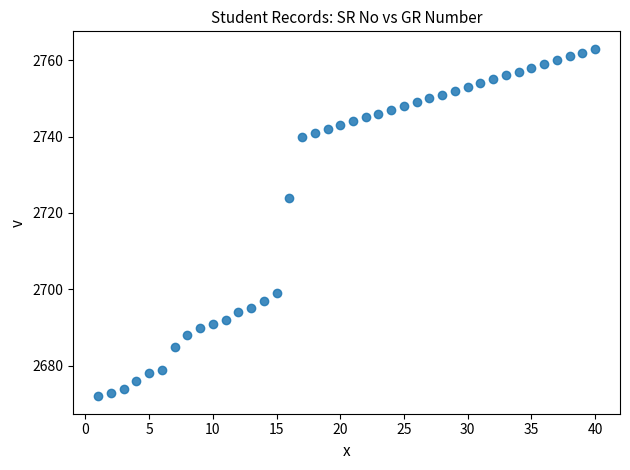

What is the range of X values (max minus min)?

39